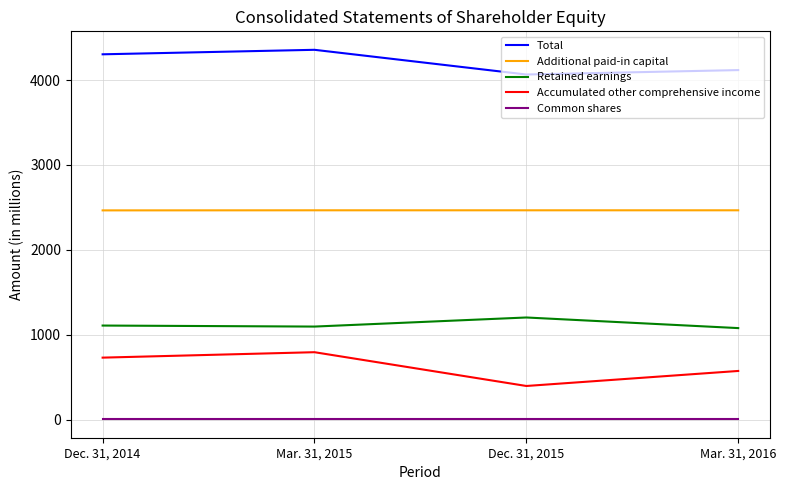

The value of Additional paid-in capital at Dec. 31, 2014 is 2464. True or false?

True